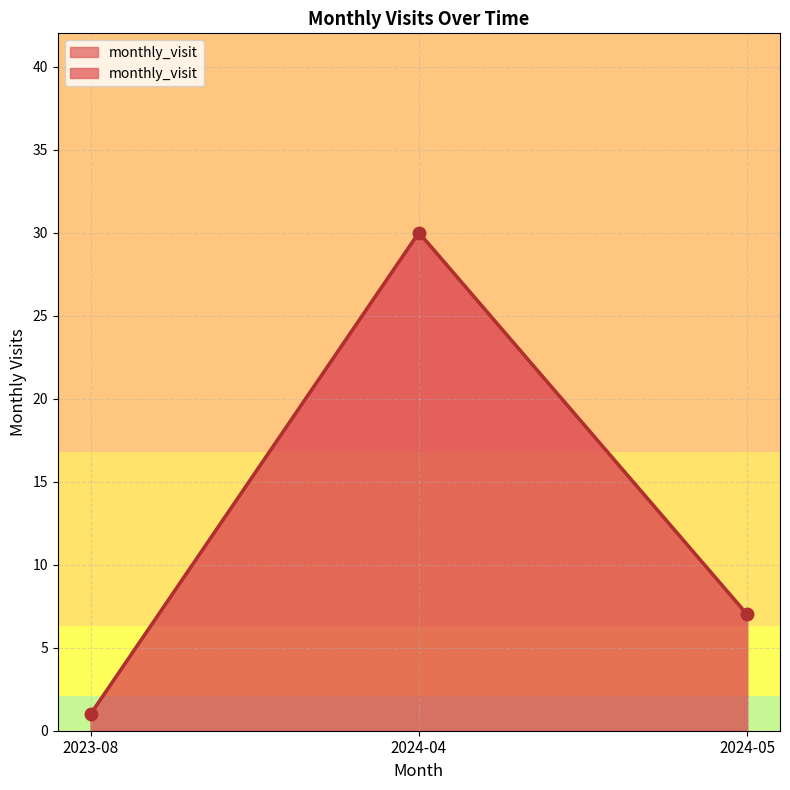

How many lines are shown in the chart?

1